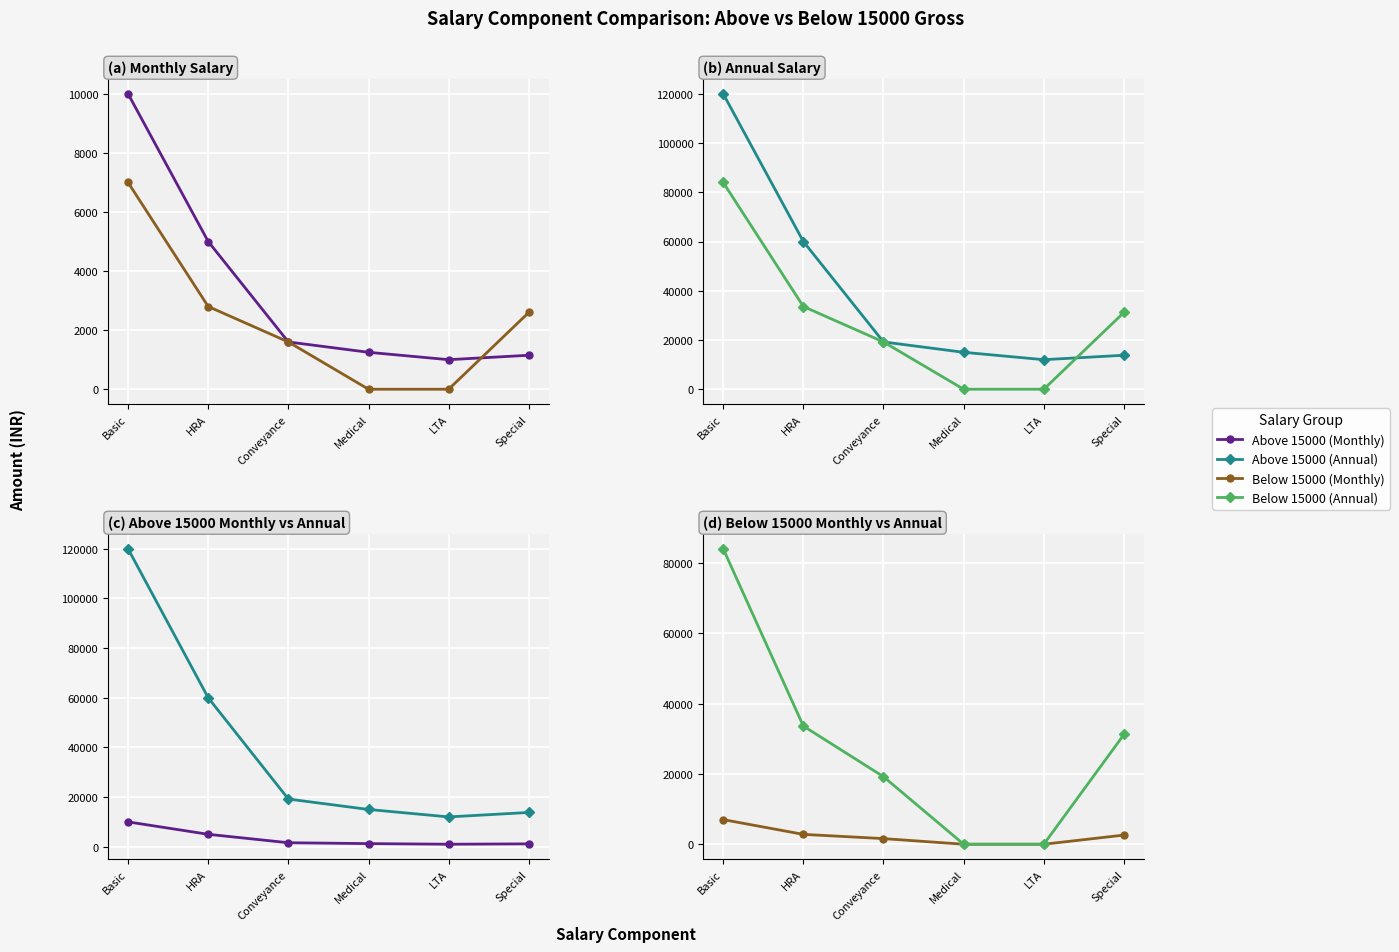

Is this an area chart (filled region under the line)?

No